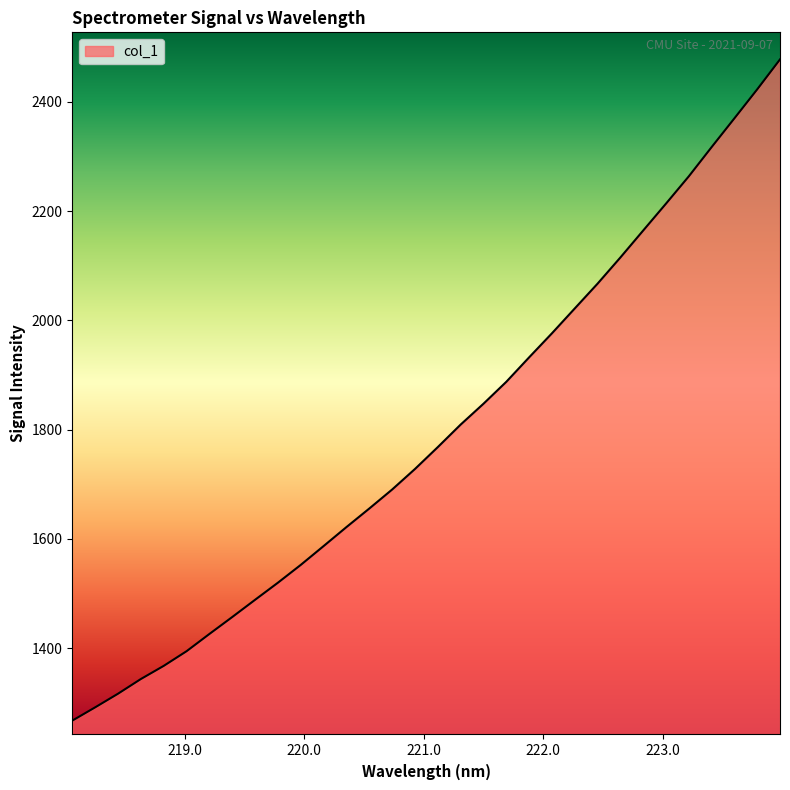

What is the minimum value shown in the chart?

1267.4